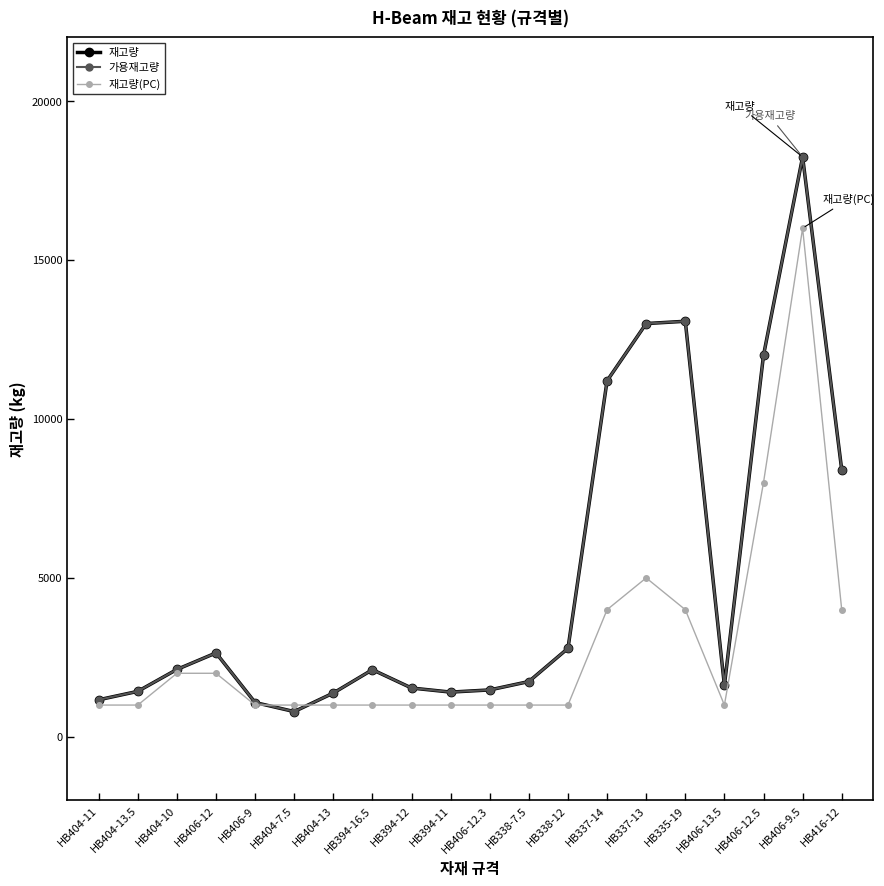

What is the difference between the maximum and second lowest values in the 가용재고량 series?

17160